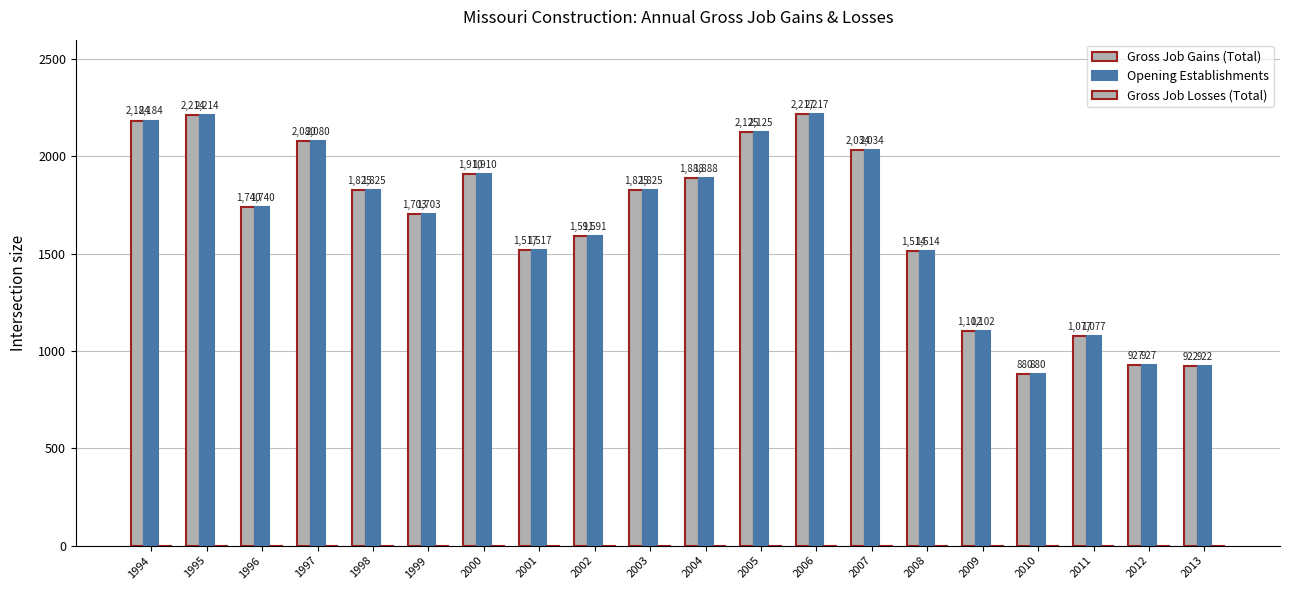

Reading left to right, list all the values displayed in this chart.

Gross Job Gains (Total): 1994=2184	1995=2214	1996=1740	1997=2080	1998=1825	1999=1703	2000=1910	2001=1517	2002=1591	2003=1825	2004=1888	2005=2125	2006=2217	2007=2034	2008=1514	2009=1102	2010=880	2011=1077	2012=927	2013=922
Opening Establishments: 1994=2184	1995=2214	1996=1740	1997=2080	1998=1825	1999=1703	2000=1910	2001=1517	2002=1591	2003=1825	2004=1888	2005=2125	2006=2217	2007=2034	2008=1514	2009=1102	2010=880	2011=1077	2012=927	2013=922
Gross Job Losses (Total): 1994=0	1995=0	1996=0	1997=0	1998=0	1999=0	2000=0	2001=0	2002=0	2003=0	2004=0	2005=0	2006=0	2007=0	2008=0	2009=0	2010=0	2011=0	2012=0	2013=0